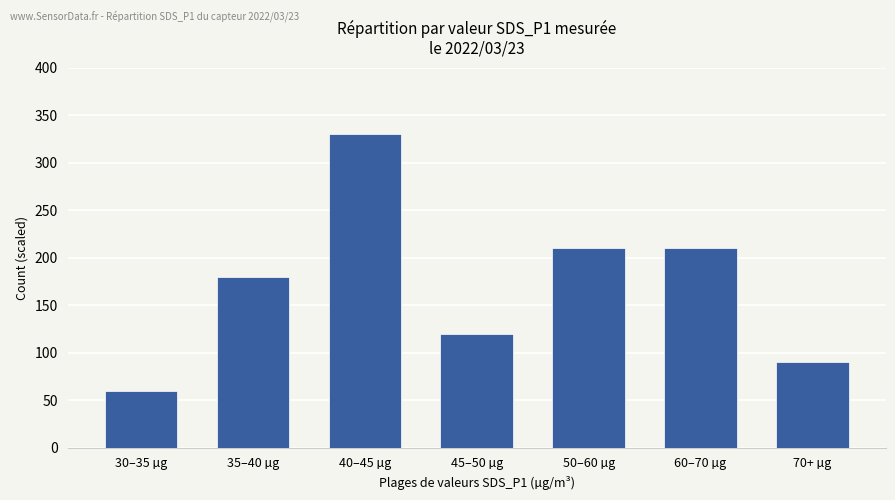

What is the label of the 7th bar from the right?

30–35 µg